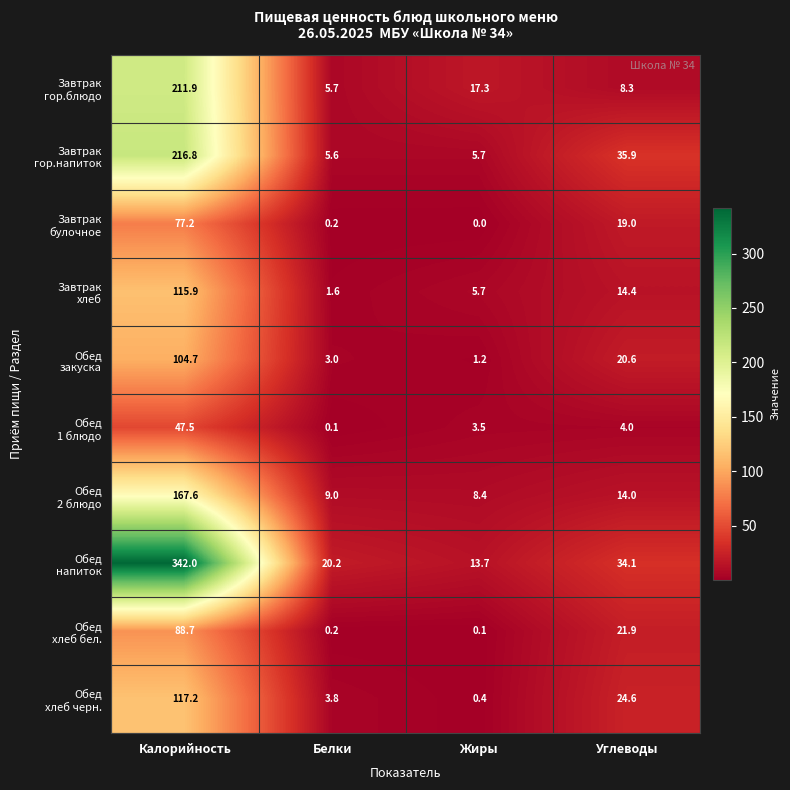

What is the difference between the highest and lowest values at Углеводы?

31.9